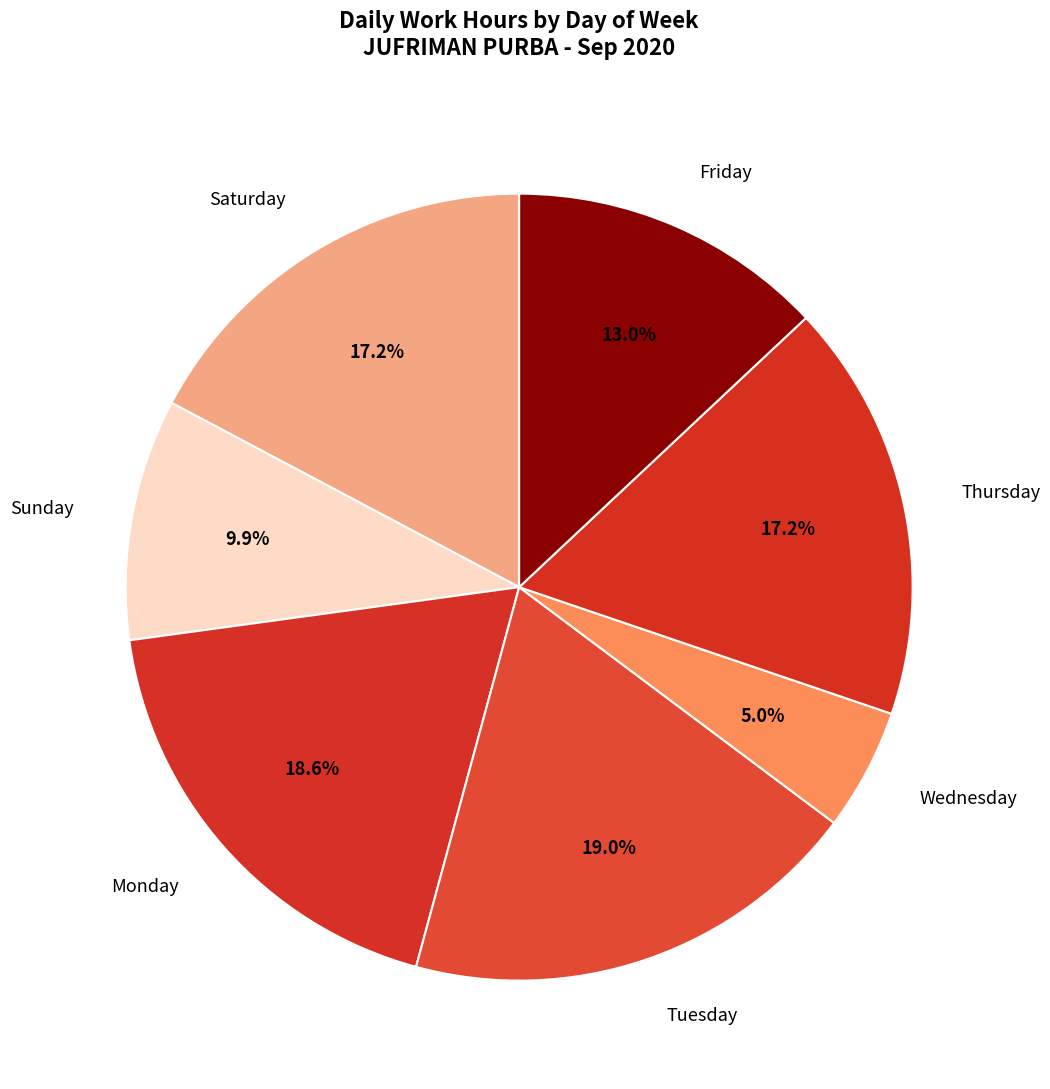

Between Thursday and Sunday, which is larger?

Thursday